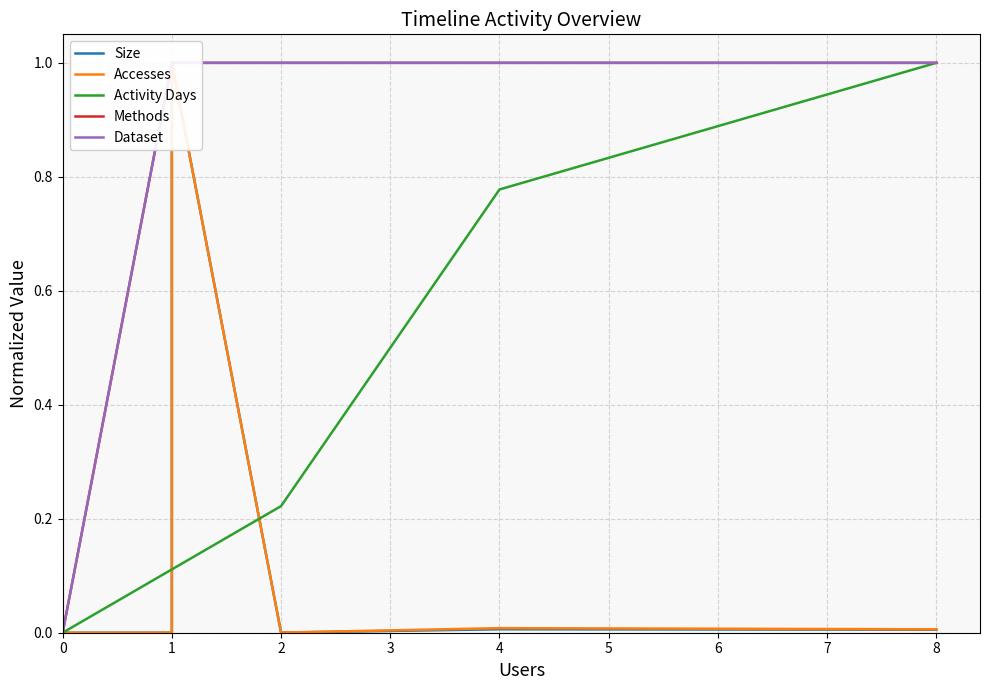

What is the sum of the Methods values at 1 and 0?

1.0